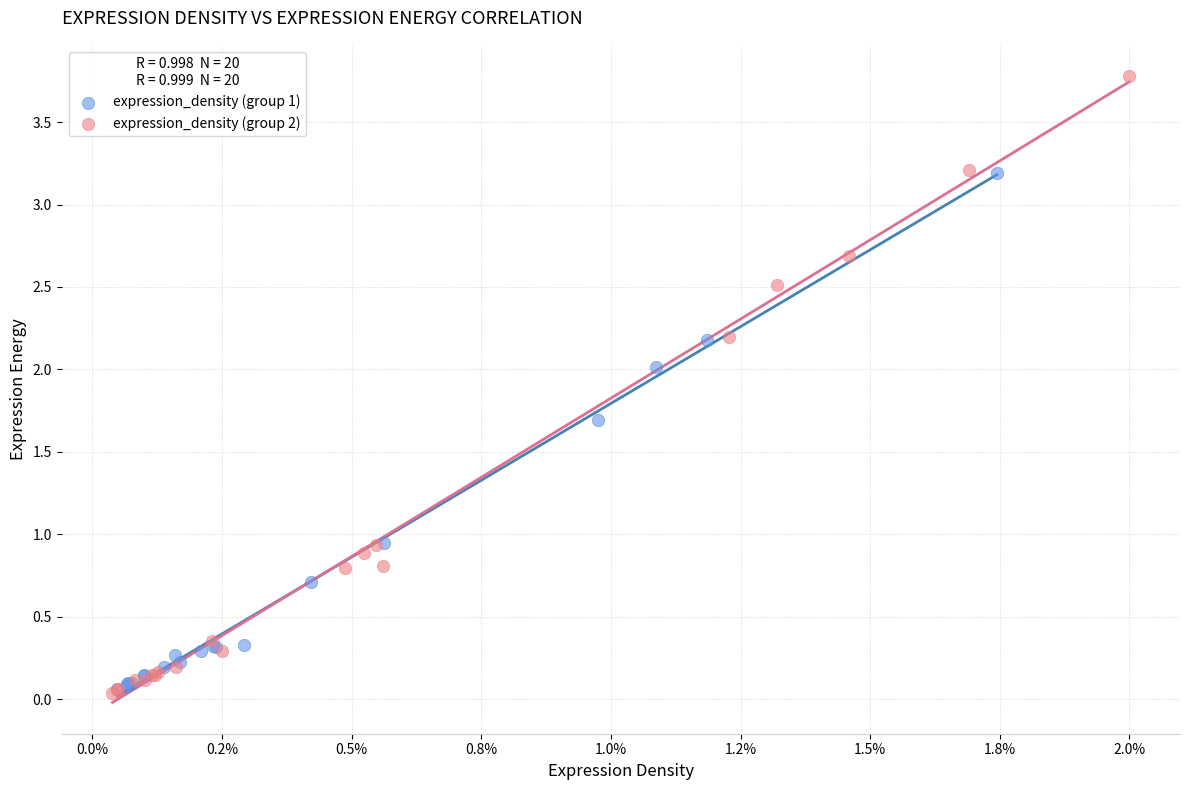

Which series has the widest spread of Y values?

expression_density (group 2)